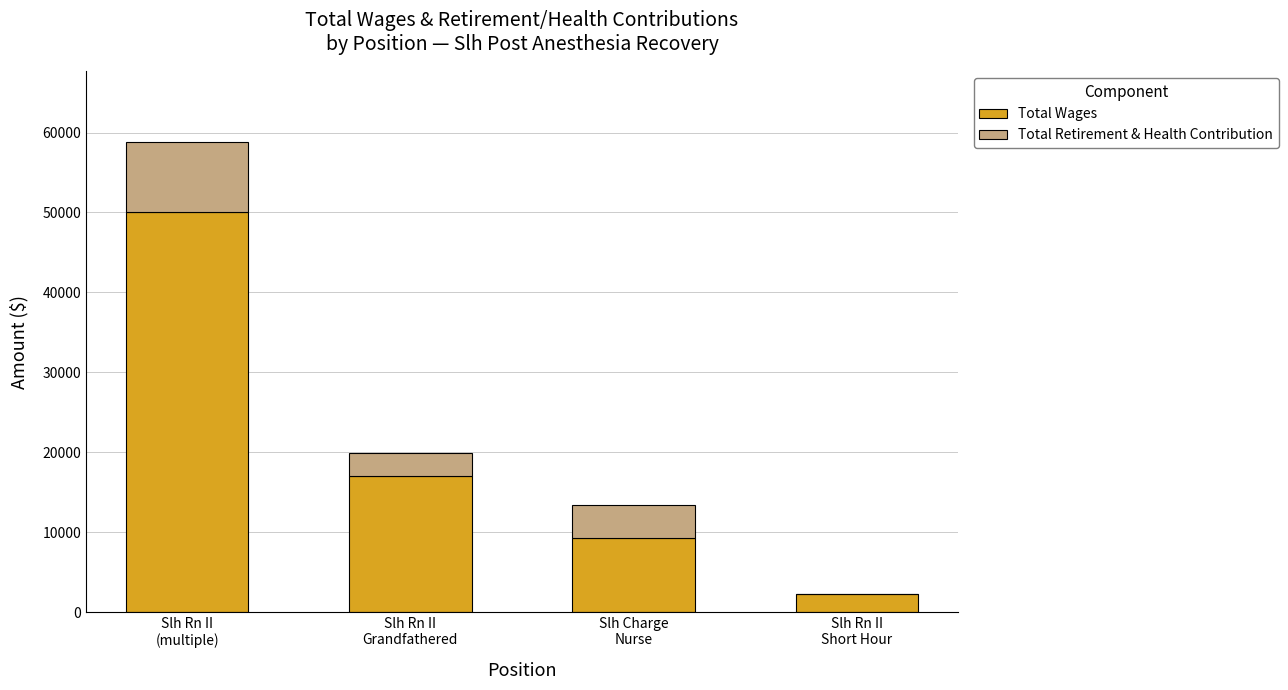

Are the bars horizontal?

No